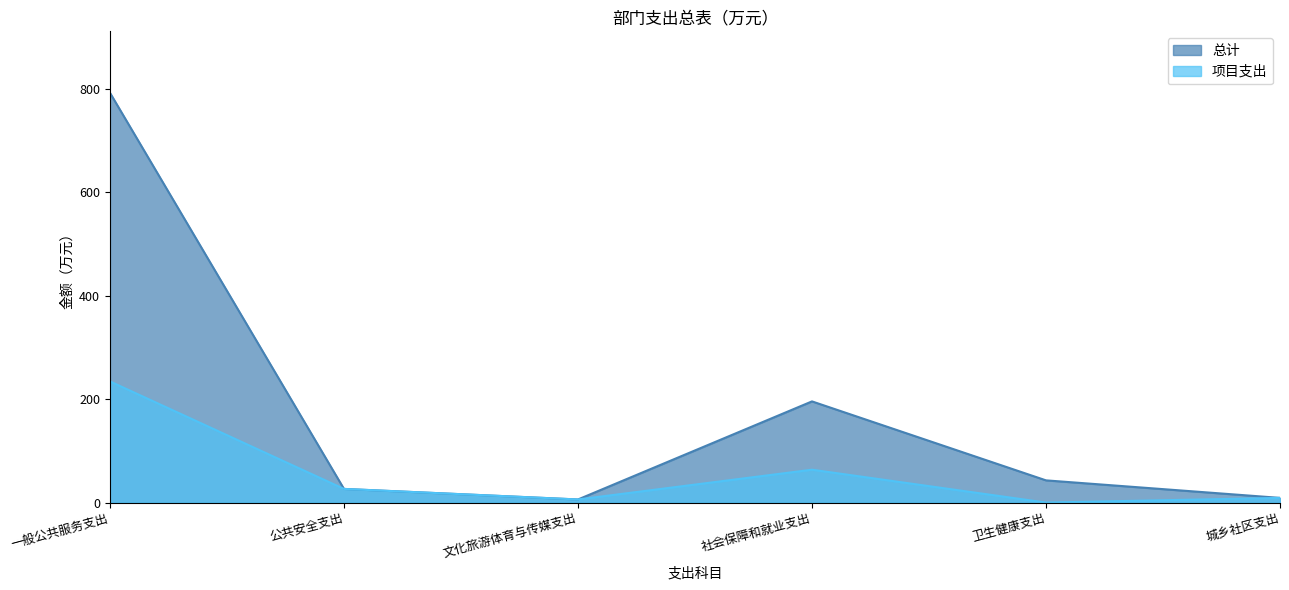

How many data points in 项目支出 are less than 26?

3